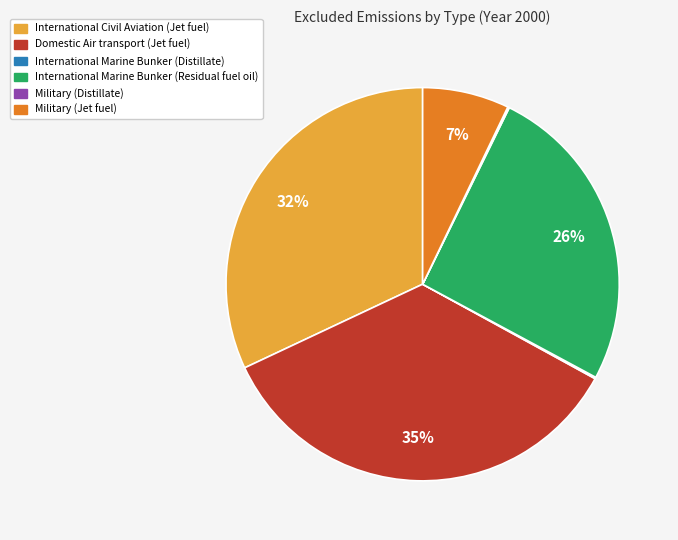

What is the ratio of the value at Military (Jet fuel) to the value at International Marine Bunker (Residual fuel oil)?

0.3